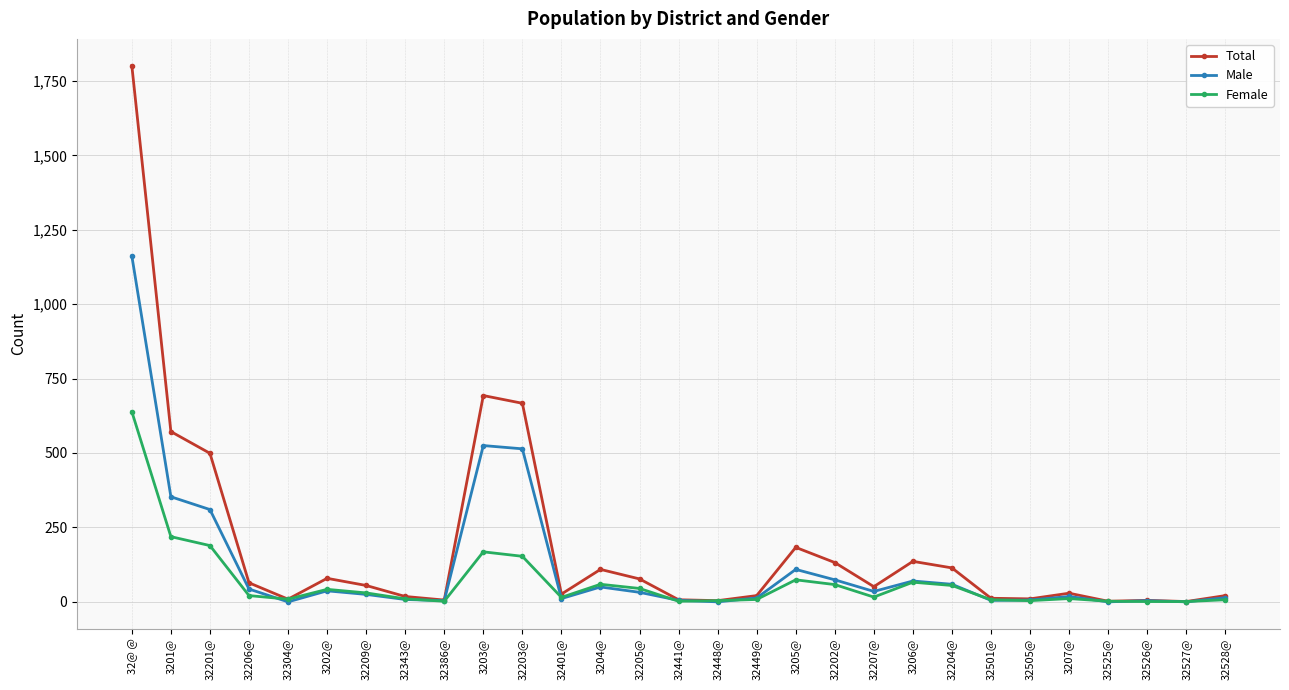

What is the maximum value shown in the chart?

1801